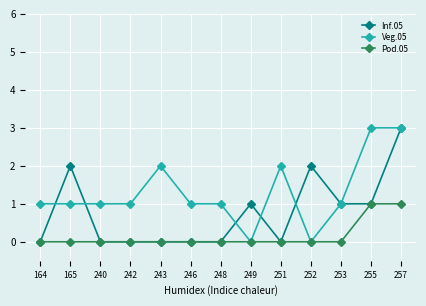

True or false: Inf.05 has more than 1 points higher than both neighbors.

True